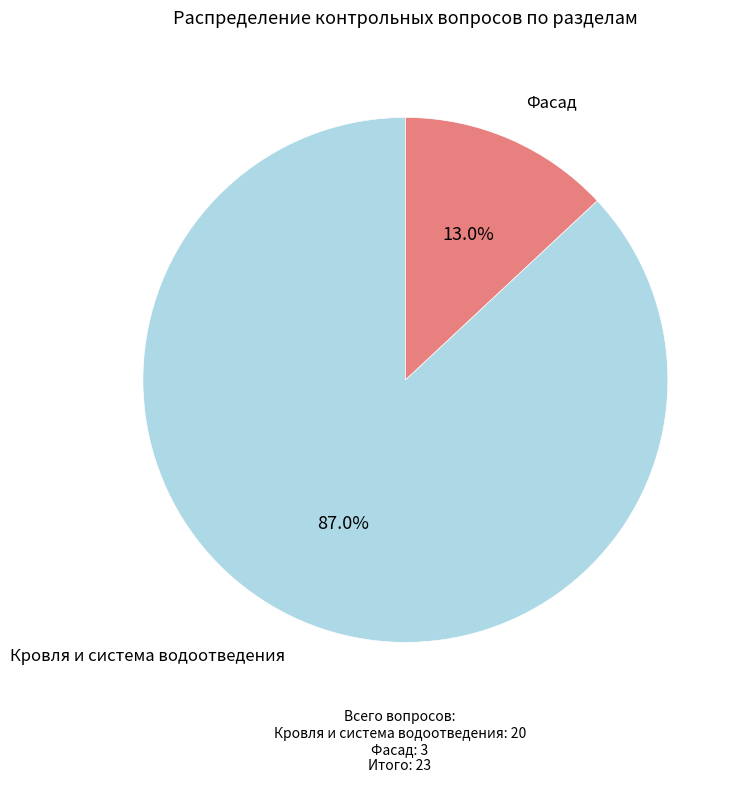

Does any single category account for the majority?

Yes